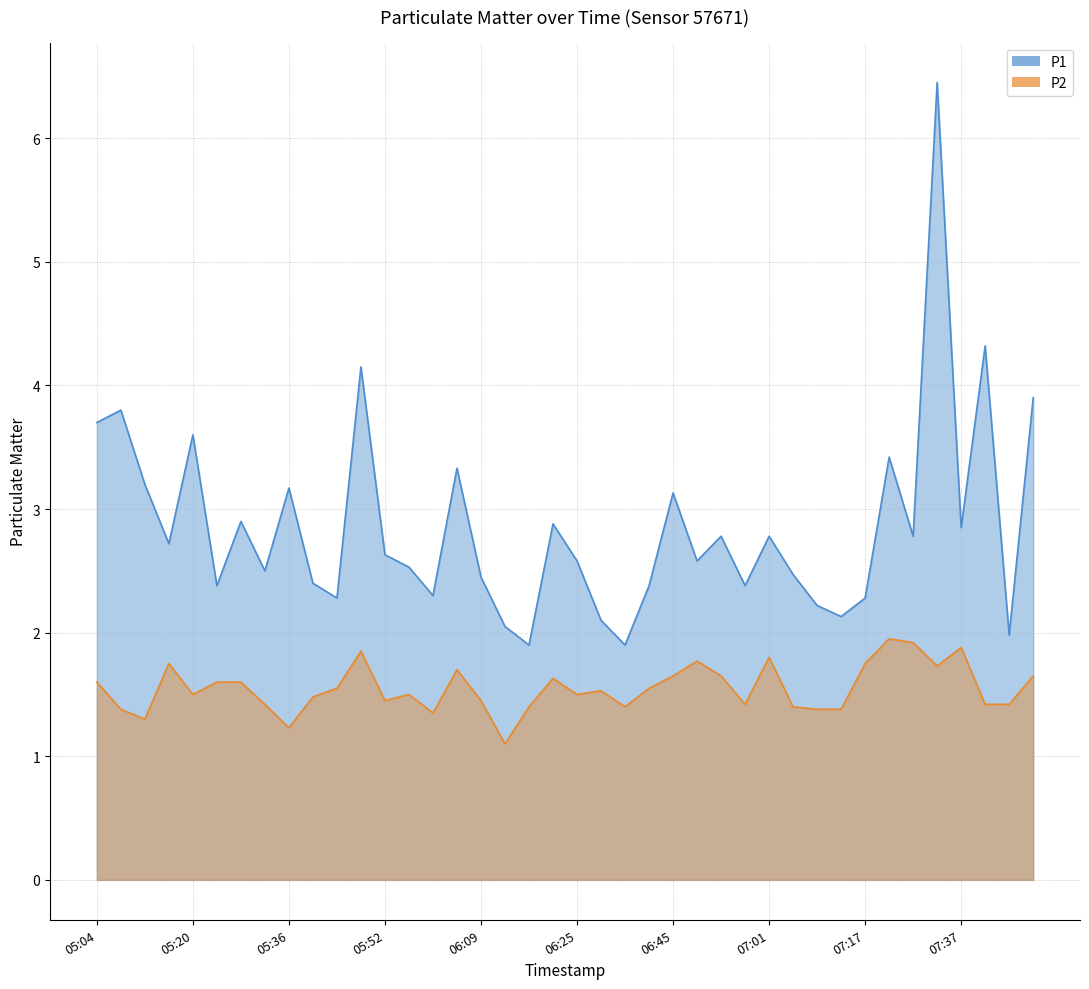

What is the sum of all P2 values?

62.0